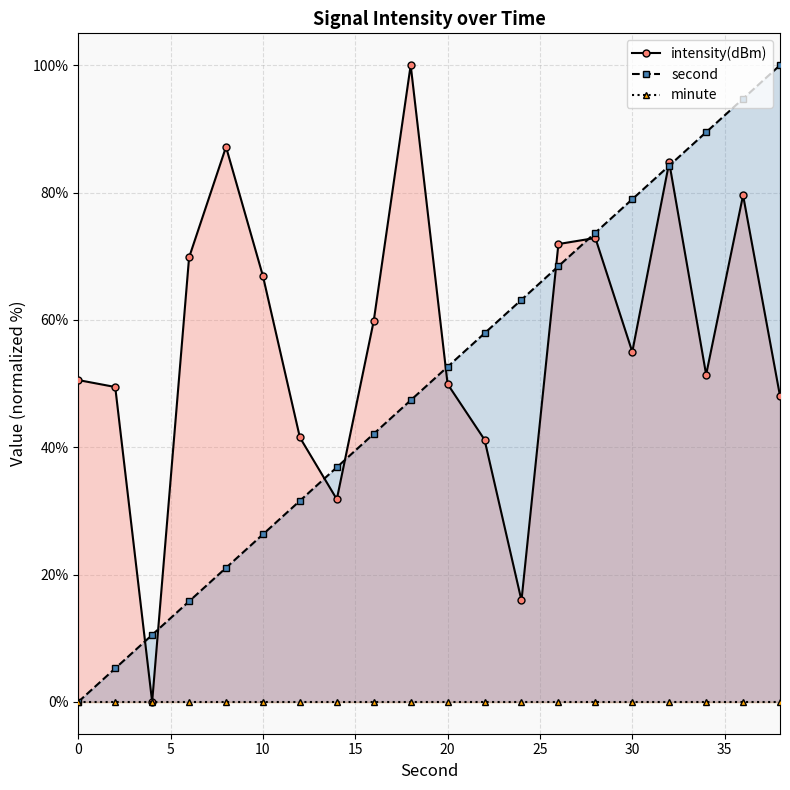

What is the maximum value for second?

100.0